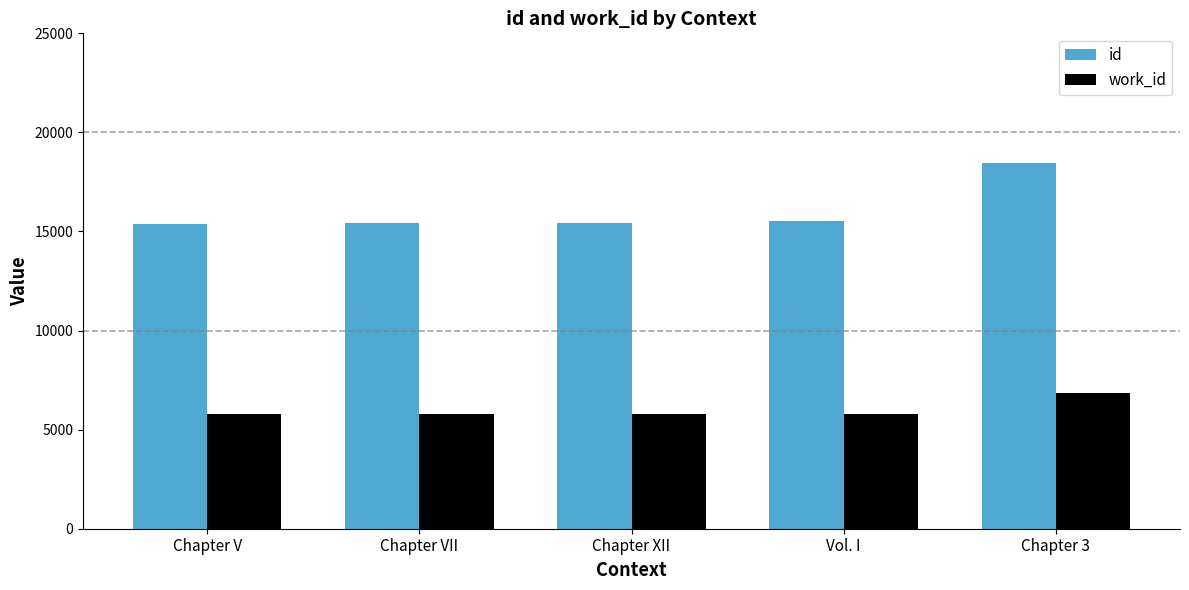

How many bars are there in each group?

2